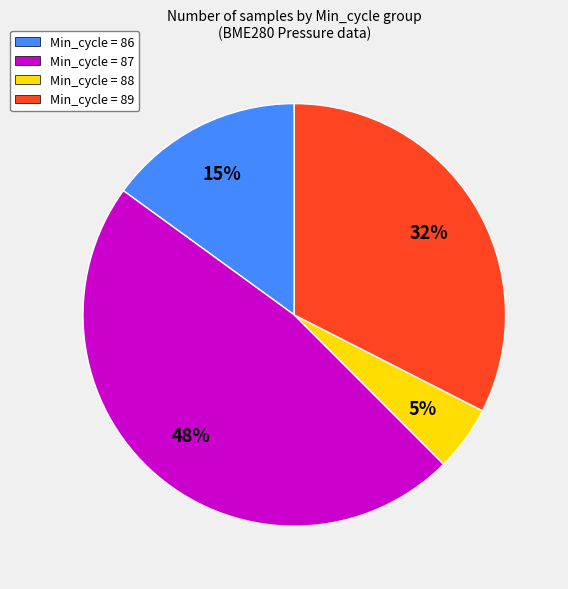

Does any single category account for the majority?

No